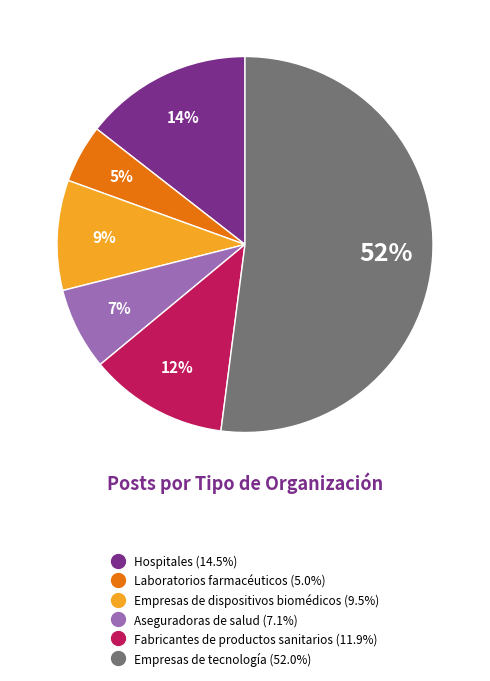

Which slice represents more than half of the pie?

Empresas de tecnología